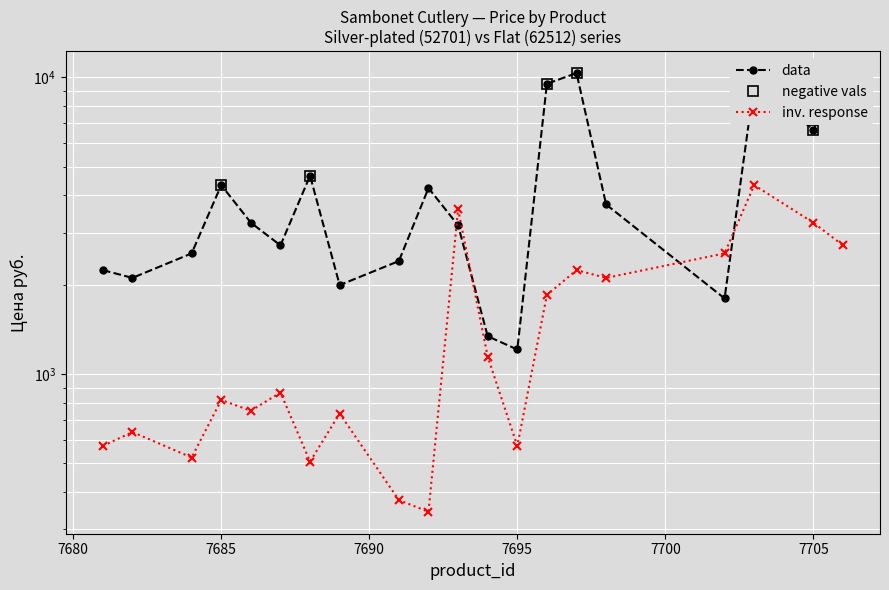

Which series has the largest range (max minus min)?

data